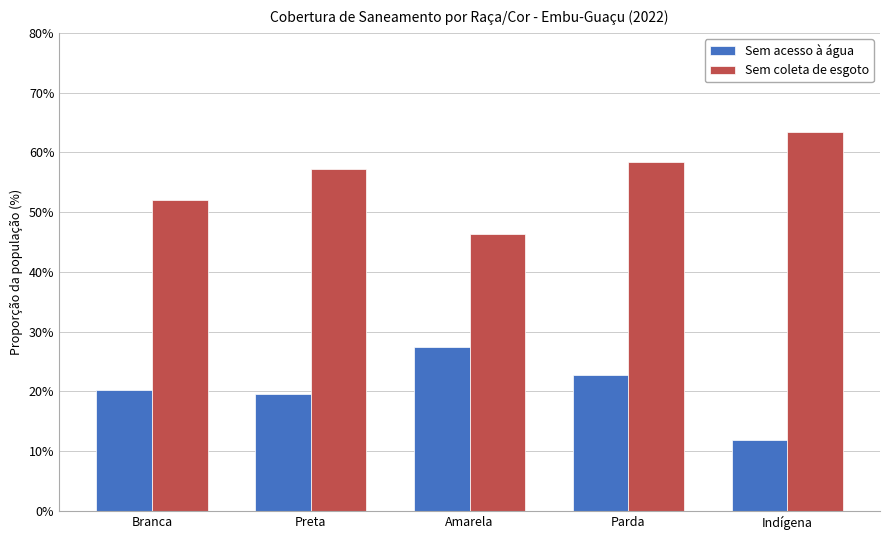

What is the approximate value of Sem acesso à água at Branca?

0.2